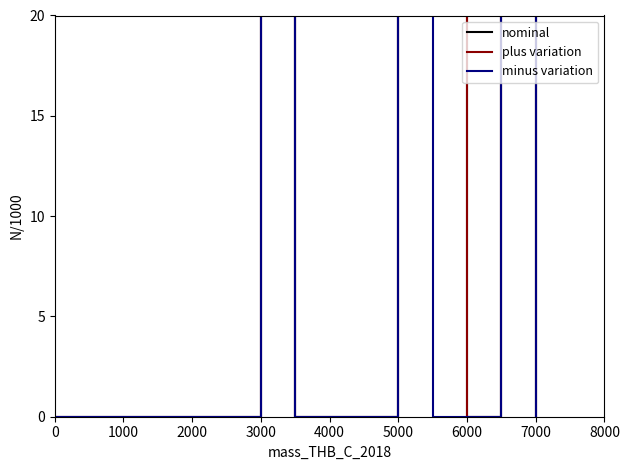

In nominal, how many points are higher than both neighbors (excluding endpoints)?

2